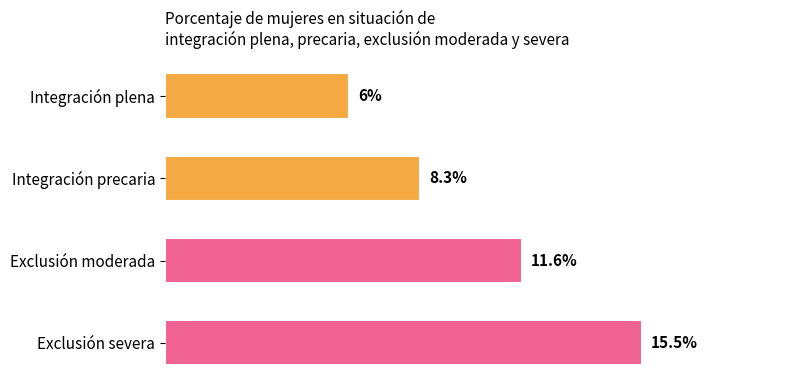

Between Exclusión moderada and Exclusión severa, which is larger?

Exclusión severa